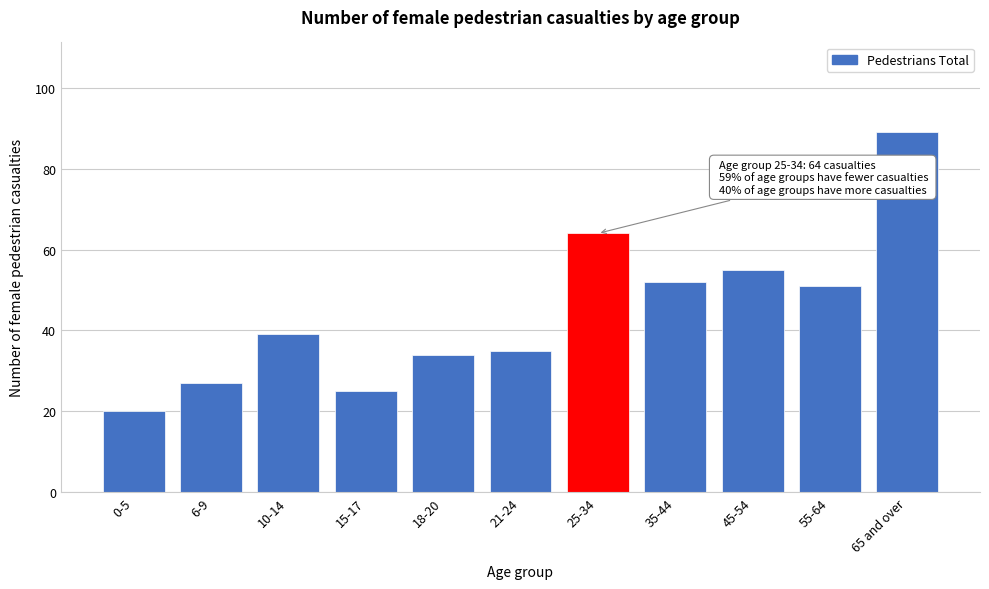

Reading left to right, transcribe all the data shown in this chart.

20	27	39	25	34	35	64	52	55	51	89